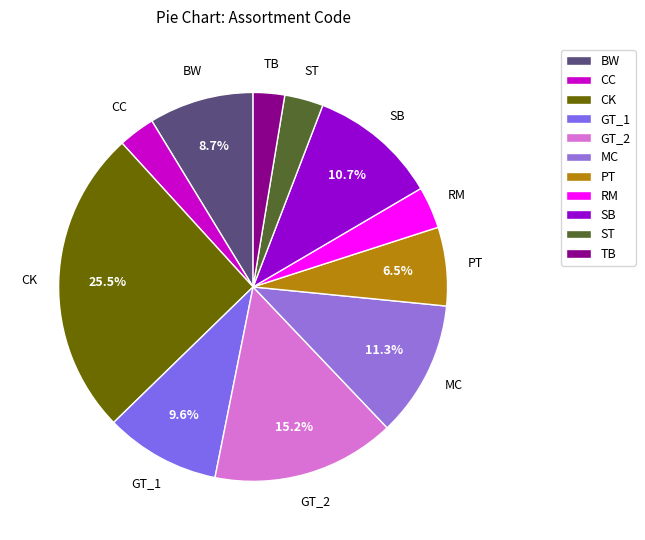

Which category has the biggest portion of the pie?

CK